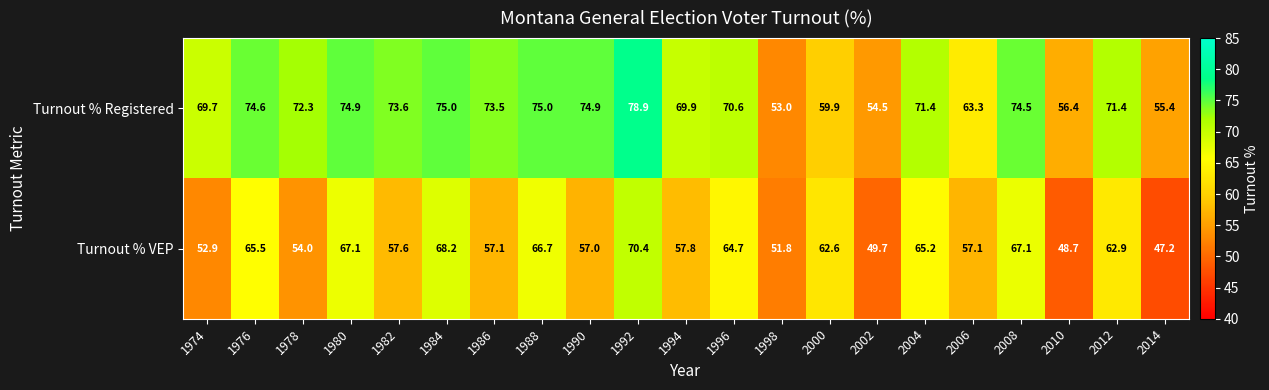

At 1990, list the series in order from largest to smallest.

Turnout % Registered, Turnout % VEP